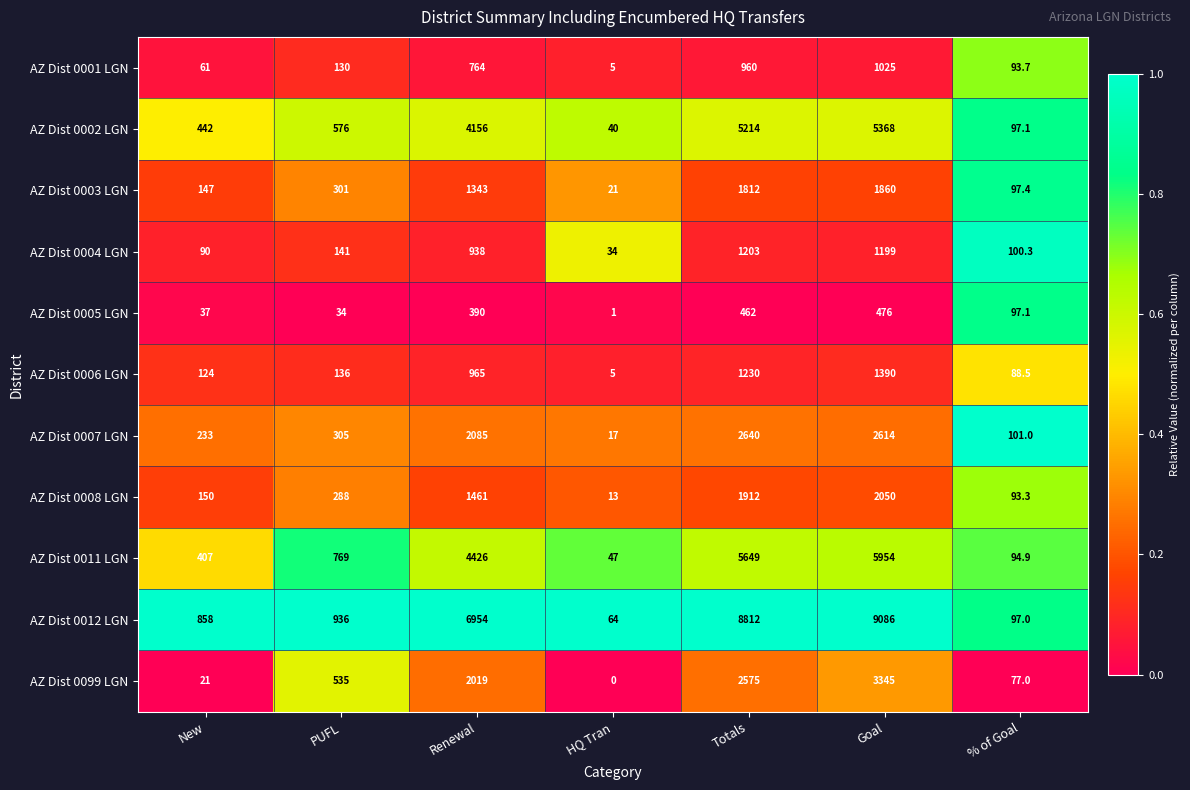

Which series has the largest range (max minus min)?

AZ Dist 0012 LGN